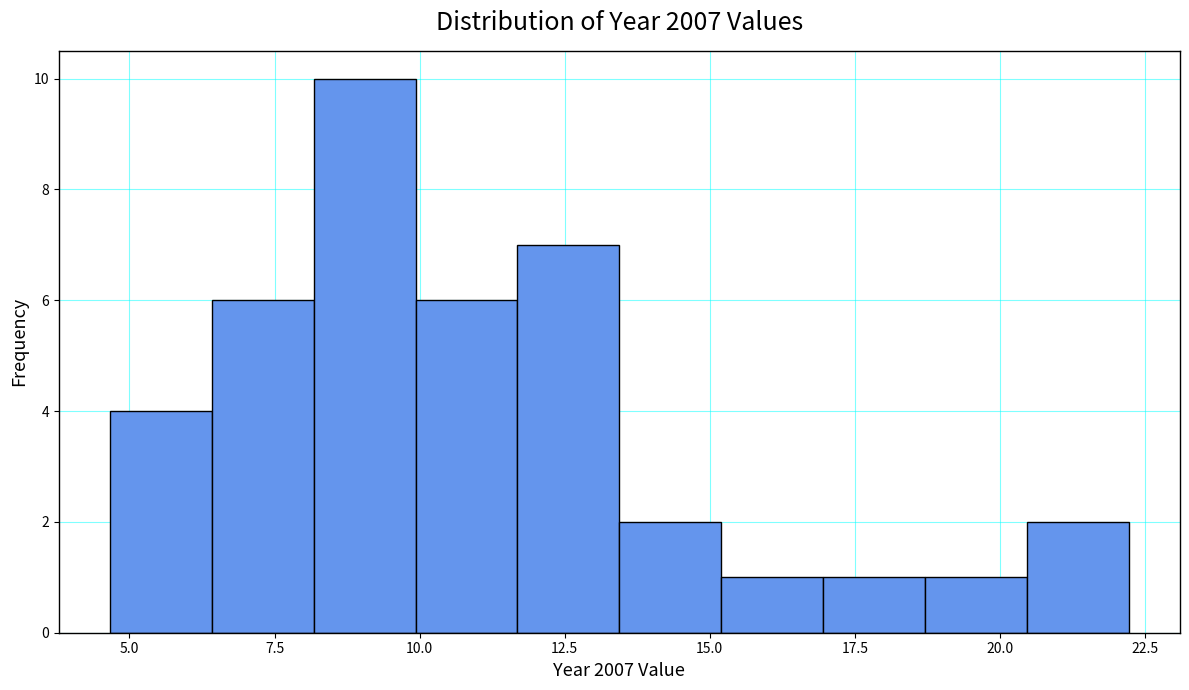

Around what value on the x-axis is the tallest bar? Give the approximate position of its centre, as read against the axis.

9.0